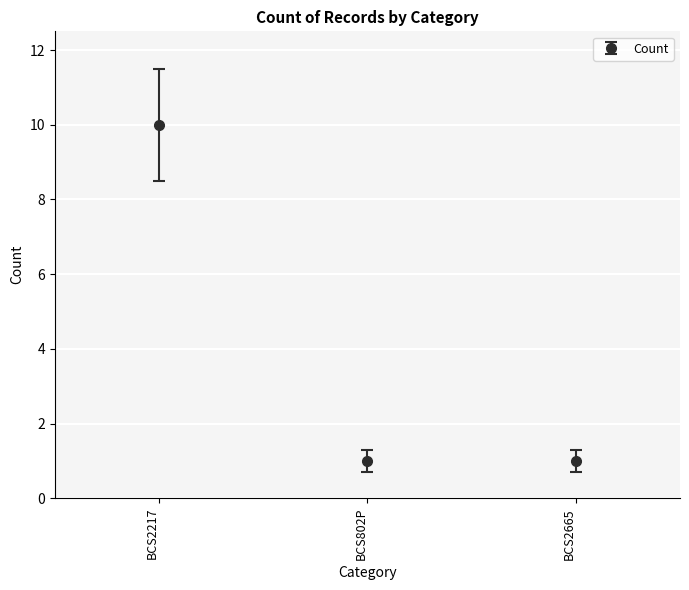

What is the greatest value displayed?

10